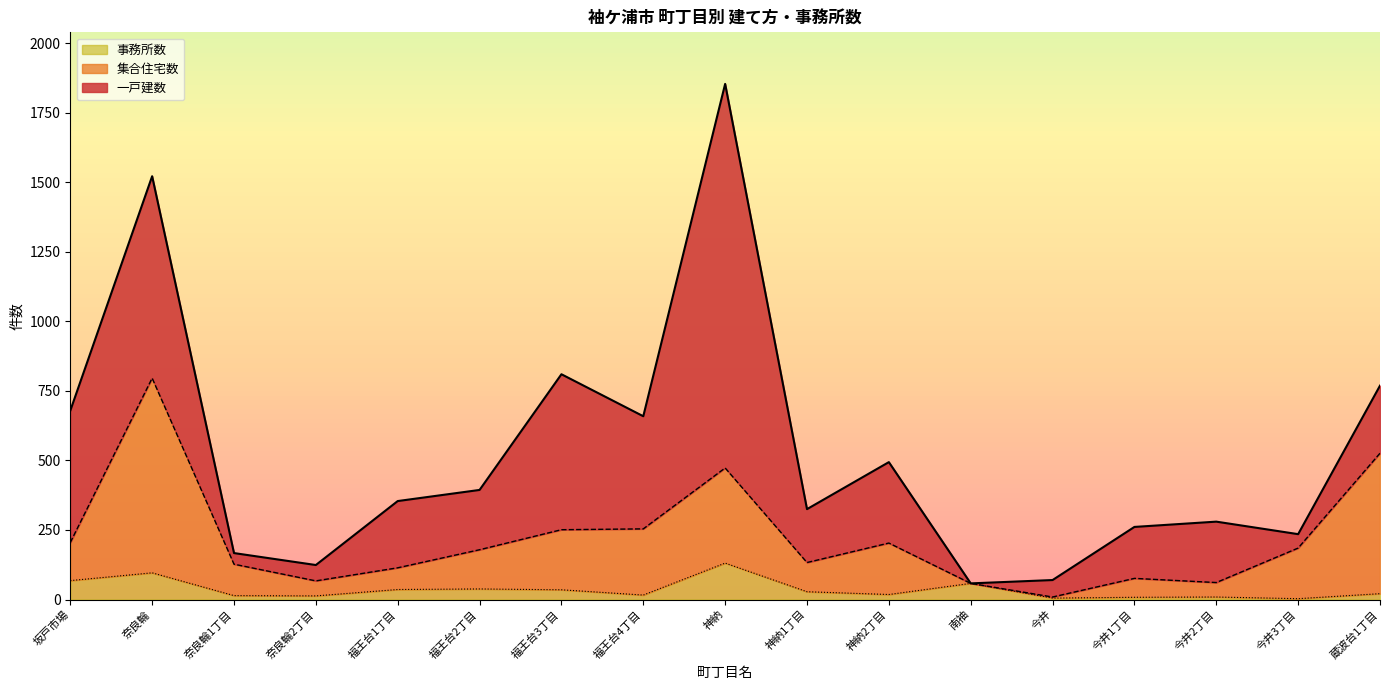

Where is the first local maximum for 集合住宅数?

奈良輪